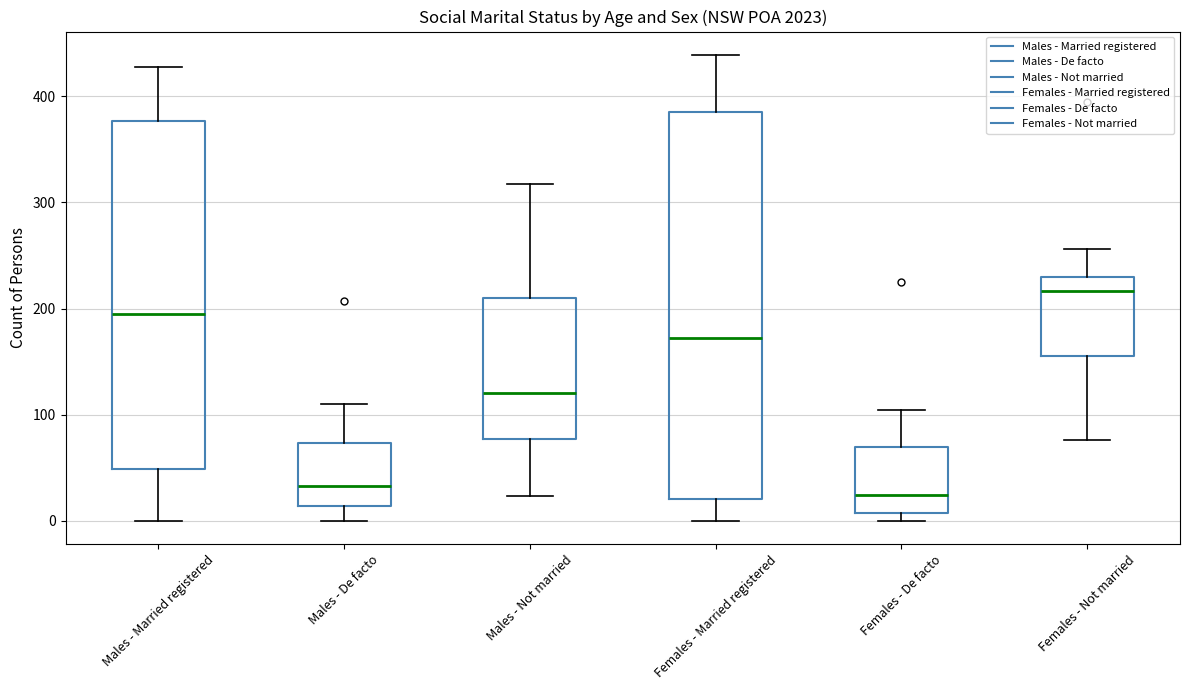

Reading left to right, read every box against the y-axis: the position of its median line, the range the box covers, and the ends of its whiskers. The values are not printed on the chart, so give them approximately, as read against the axis.

Males - Married registered: median 200, box 50 to 380, whiskers 0 to 430
Males - De facto: median 30, box 10 to 70, whiskers 0 to 110
Males - Not married: median 120, box 80 to 210, whiskers 20 to 320
Females - Married registered: median 170, box 20 to 390, whiskers 0 to 440
Females - De facto: median 20, box 10 to 70, whiskers 0 to 100
Females - Not married: median 220, box 160 to 230, whiskers 80 to 260